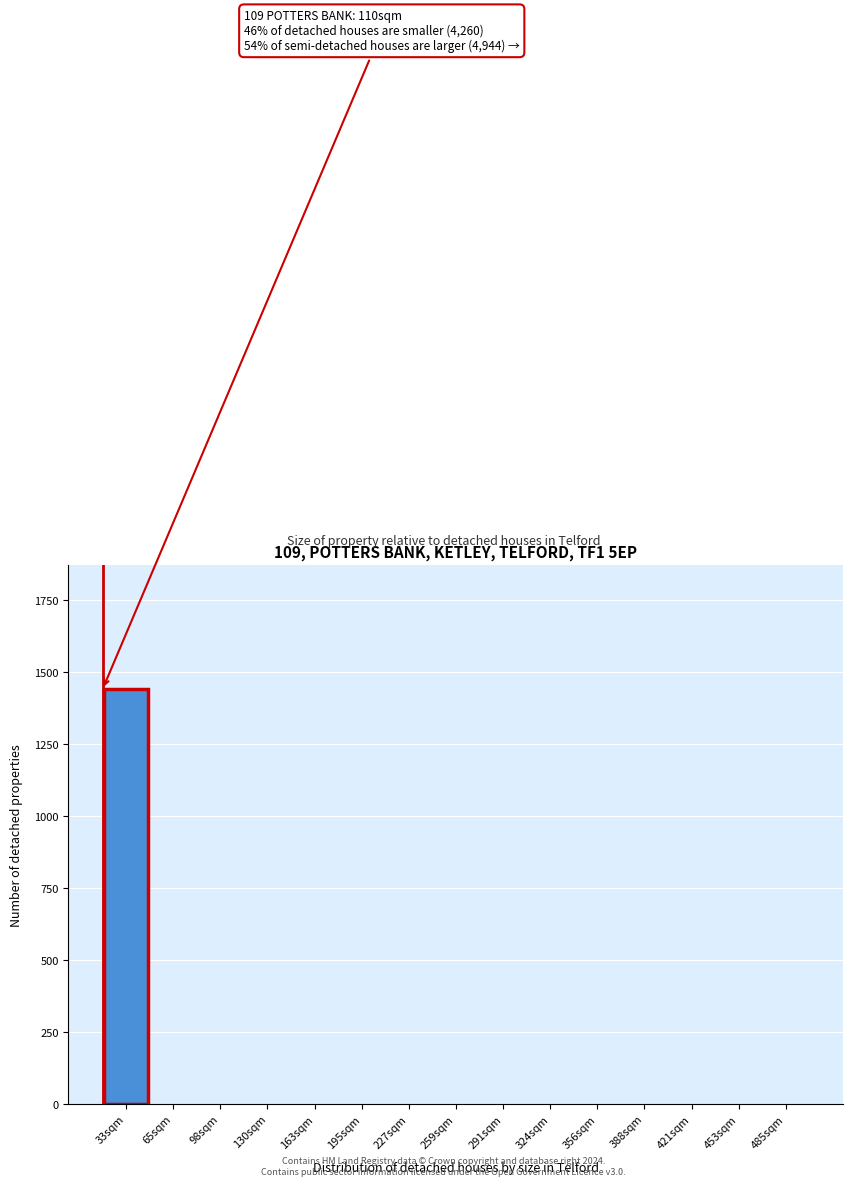

Reading left to right, extract all data points from this chart.

33sqm=1439	65sqm=0	98sqm=0	130sqm=0	163sqm=0	195sqm=0	227sqm=0	259sqm=0	291sqm=0	324sqm=0	356sqm=0	388sqm=0	421sqm=0	453sqm=0	485sqm=0